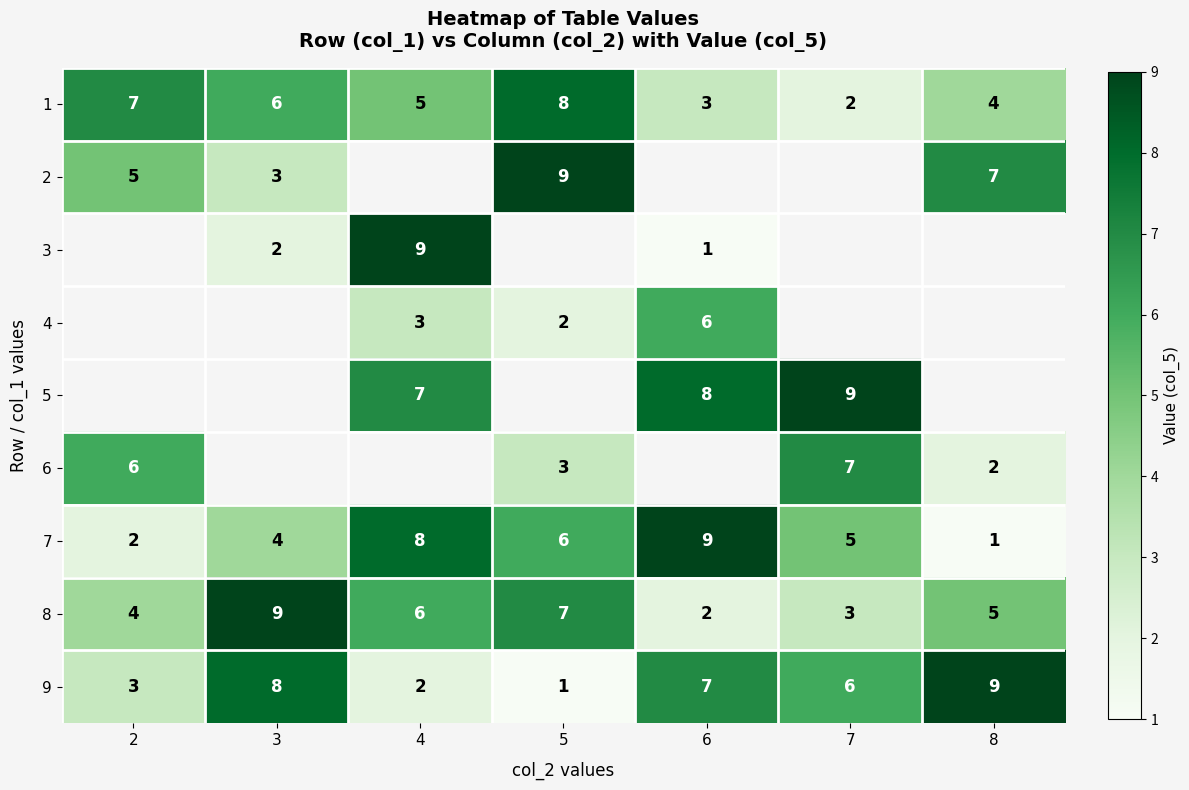

Rank the categories by 9 value from lowest to highest.

5, 4, 2, 7, 6, 3, 8